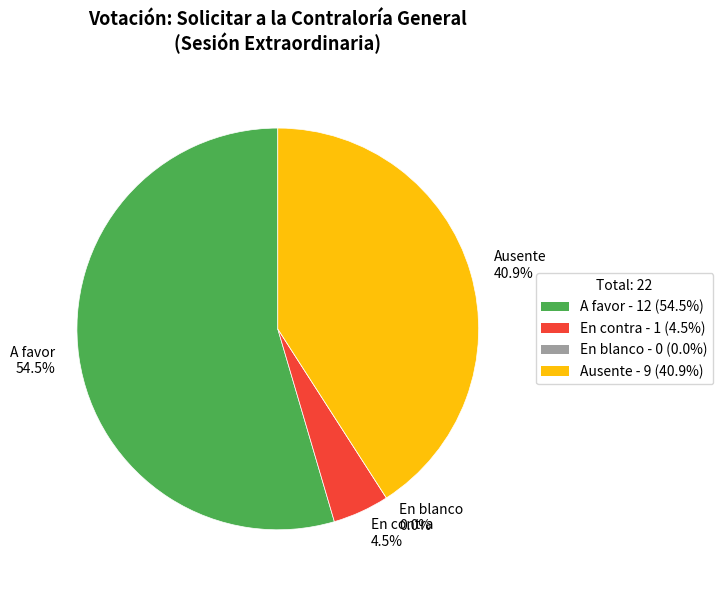

To the nearest percent, what is the combined percentage of En contra and A favor?

59%